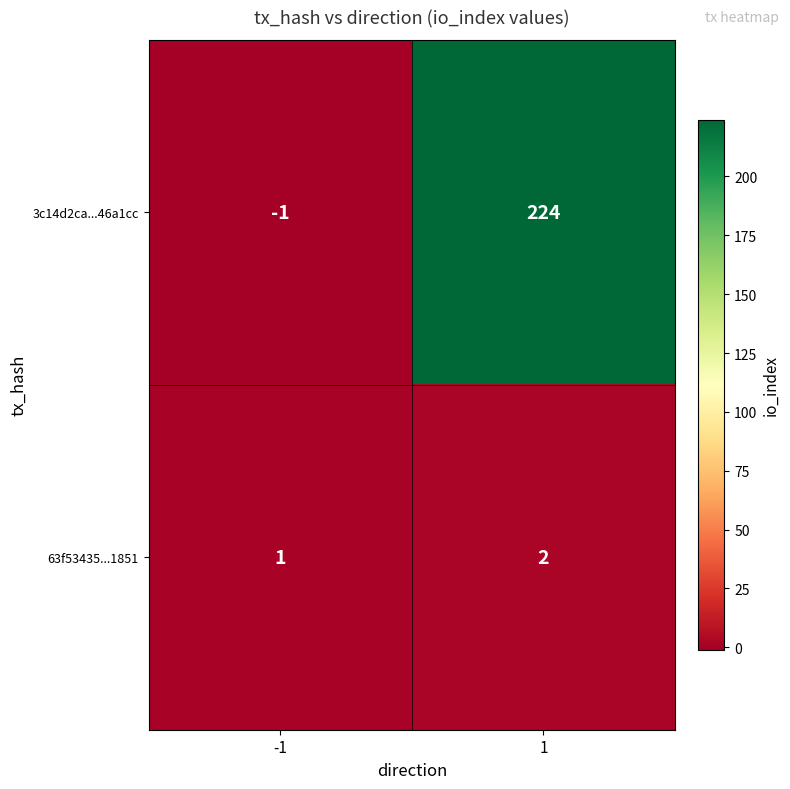

How many data points does each series have?

2